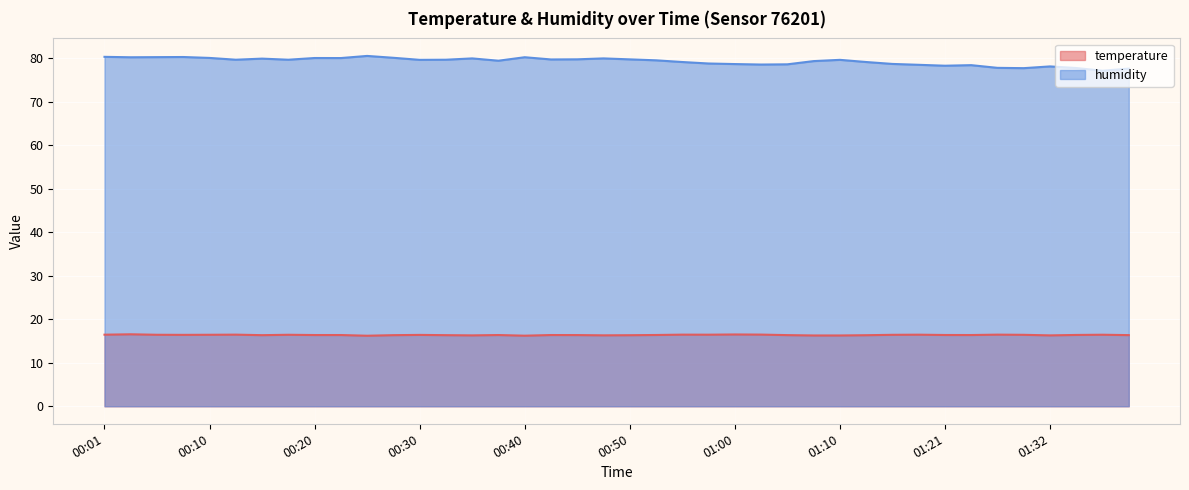

What is the minimum value for temperature?

16.2